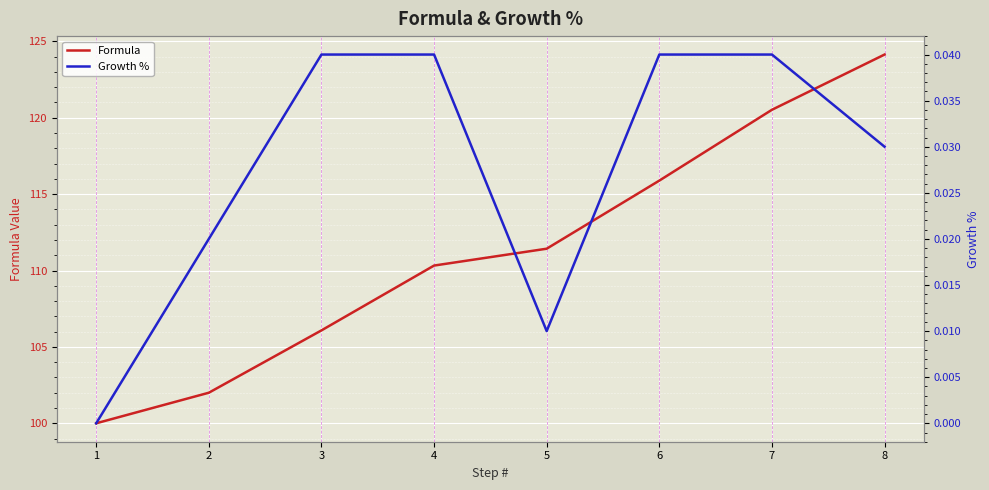

Reading left to right, transcribe all the data shown in this chart.

Formula: 100.0	102.0	106.1	110.3	111.4	115.9	120.5	124.1
Growth %: 0.0	0.0	0.0	0.0	0.0	0.0	0.0	0.0